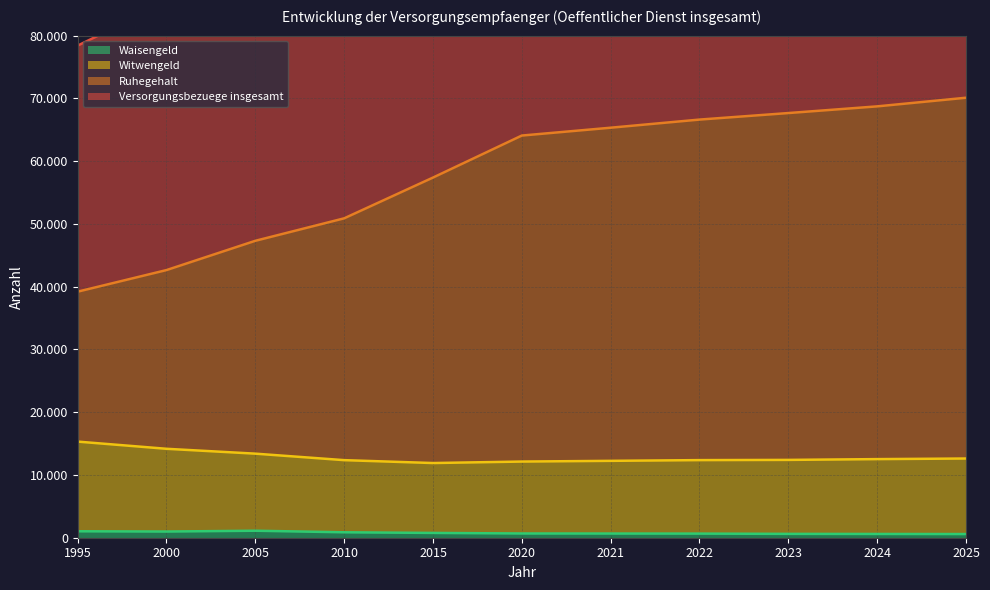

True or false: Witwengeld and Ruhegehalt intersect in this chart.

False